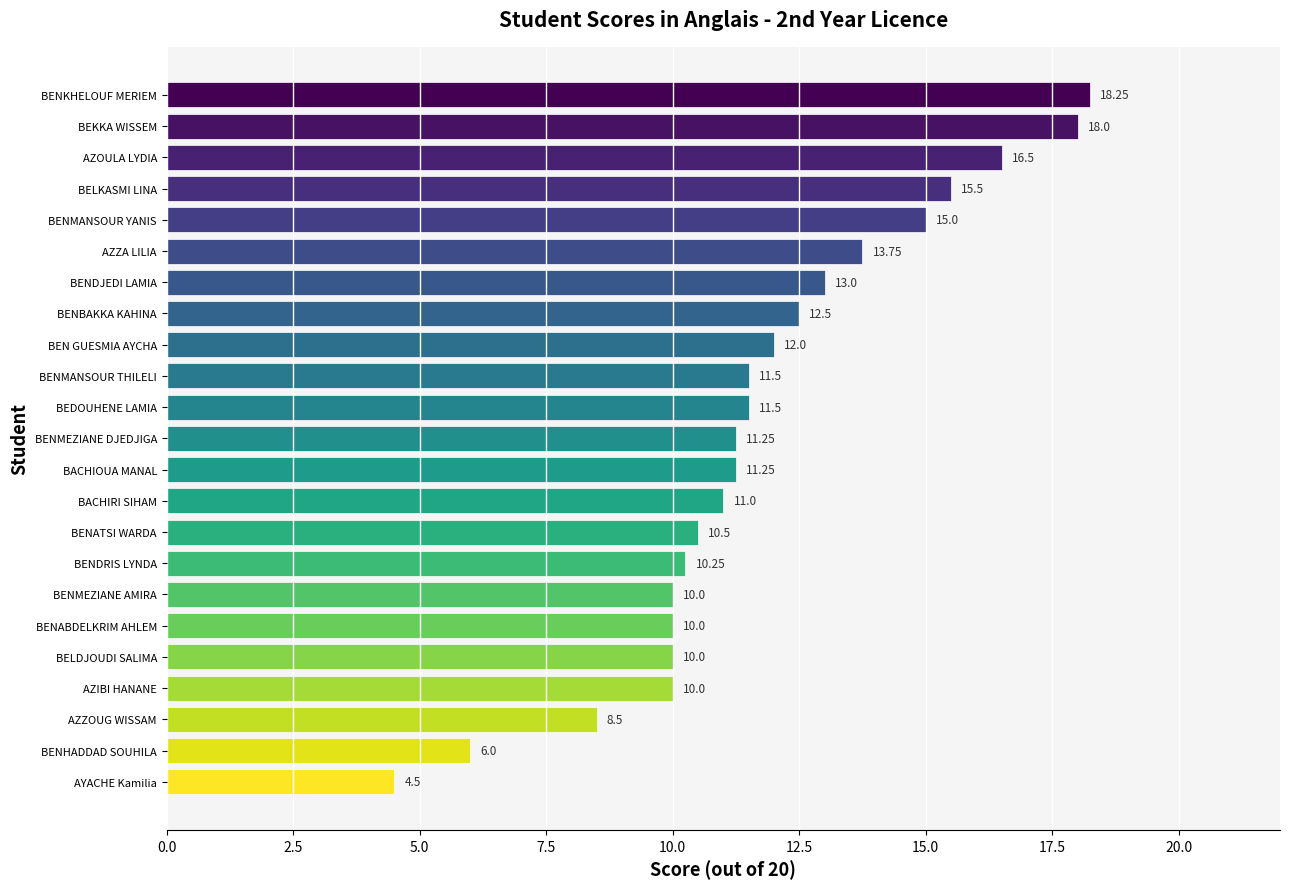

Which category has the highest value across all series?

BENKHELOUF MERIEM